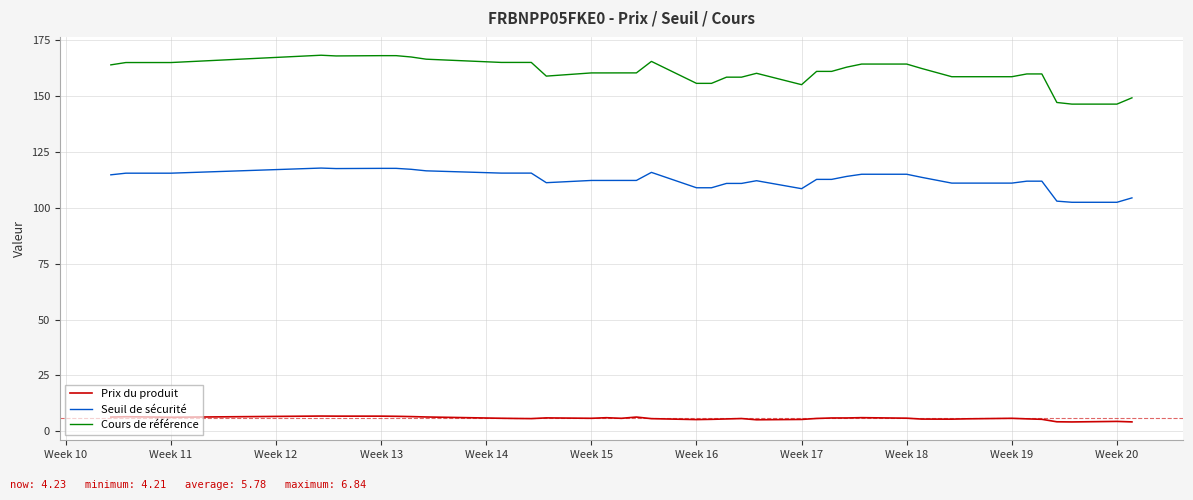

List the series in order of their peak value, lowest first.

Prix du produit, Seuil de sécurité, Cours de référence